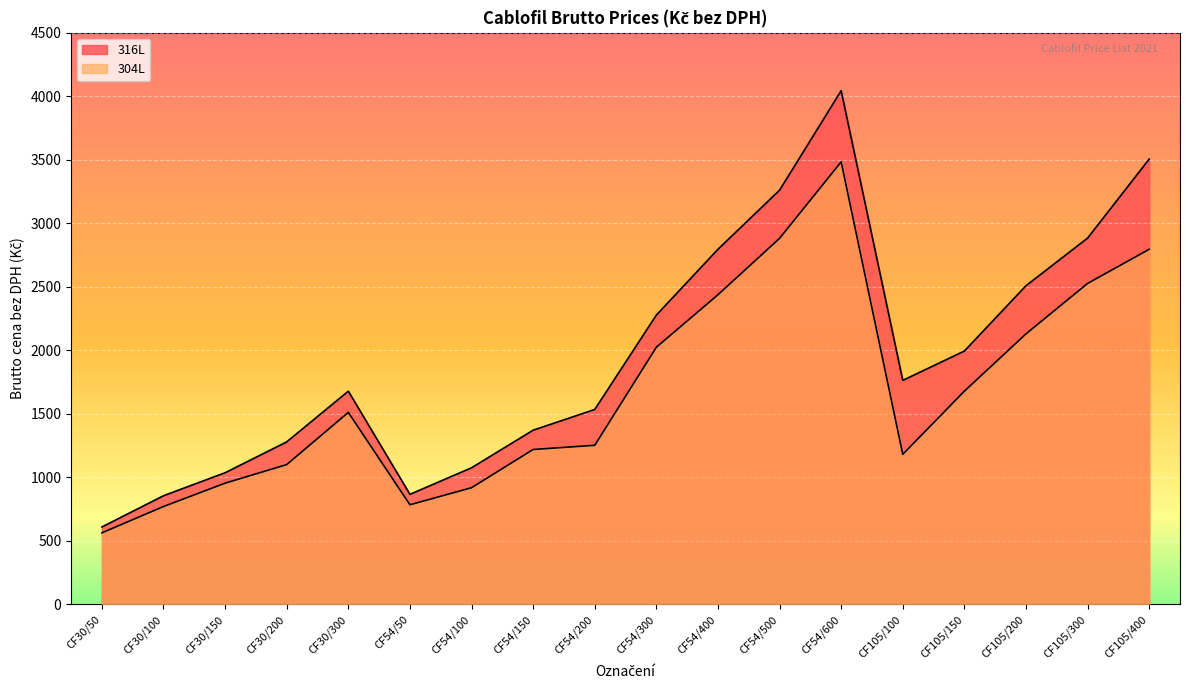

At which category is the sum across all series the highest?

CF54/600